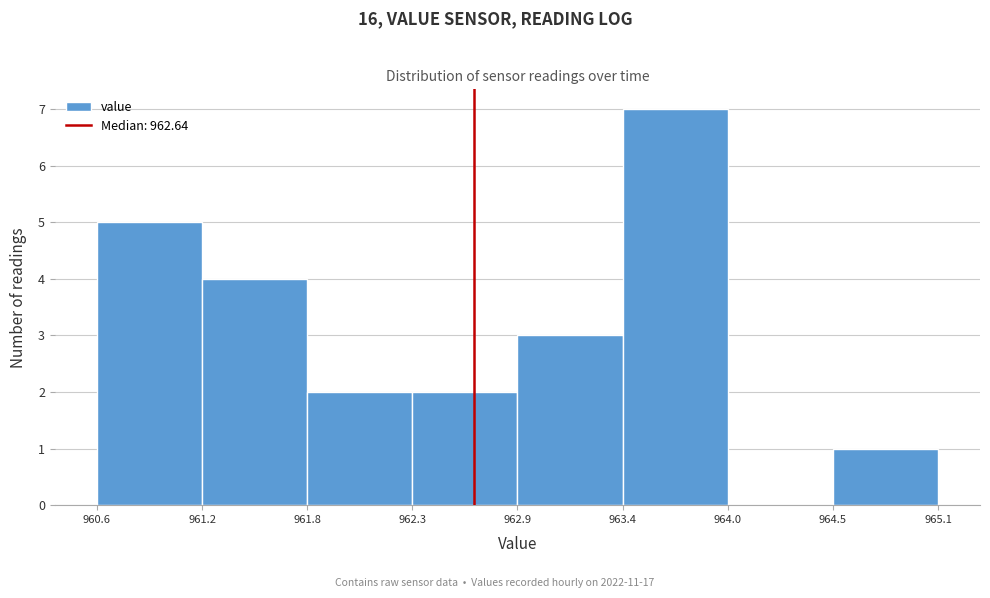

Reading left to right, transcribe this chart: for each bar, give the range it covers on the x-axis and its height. The values are not printed on the chart, so give them approximately, as read against the axis.

960.6 to 961.2: 5
961.2 to 961.8: 4
961.8 to 962.3: 2
962.3 to 962.9: 2
962.9 to 963.4: 3
963.4 to 964.0: 7
964.0 to 964.5: 0
964.5 to 965.1: 1